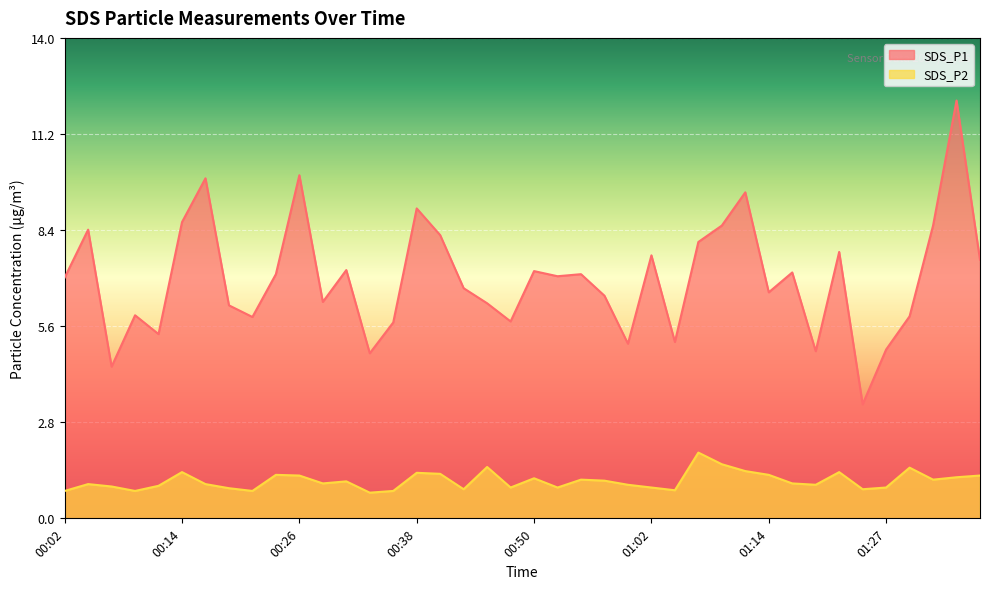

Reading left to right, list all the values displayed in this chart.

SDS_P1: 00:02=7.0	00:04=8.4	00:06=4.4	00:09=5.9	00:11=5.4	00:14=8.7	00:16=9.9	00:19=6.2	00:21=5.9	00:23=7.1	00:26=10.0	00:28=6.3	00:31=7.2	00:33=4.8	00:36=5.7	00:38=9.1	00:40=8.3	00:43=6.7	00:45=6.3	00:48=5.8	00:50=7.2	00:53=7.1	00:55=7.1	00:57=6.5	01:00=5.1	01:02=7.7	01:05=5.2	01:07=8.1	01:10=8.6	01:12=9.5	01:14=6.6	01:17=7.2	01:19=4.9	01:22=7.8	01:24=3.3	01:27=4.9	01:29=5.9	01:31=8.6	01:34=12.2	01:36=7.5
SDS_P2: 00:02=0.8	00:04=1.0	00:06=0.9	00:09=0.8	00:11=0.9	00:14=1.4	00:16=1.0	00:19=0.9	00:21=0.8	00:23=1.3	00:26=1.2	00:28=1.0	00:31=1.1	00:33=0.8	00:36=0.8	00:38=1.3	00:40=1.3	00:43=0.8	00:45=1.5	00:48=0.9	00:50=1.2	00:53=0.9	00:55=1.1	00:57=1.1	01:00=1.0	01:02=0.9	01:05=0.8	01:07=1.9	01:10=1.6	01:12=1.4	01:14=1.3	01:17=1.0	01:19=1.0	01:22=1.4	01:24=0.8	01:27=0.9	01:29=1.5	01:31=1.1	01:34=1.2	01:36=1.2